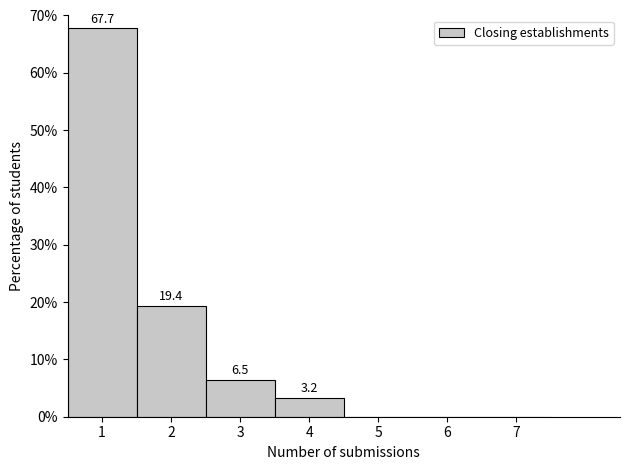

Which range on the x-axis has the tallest bar?

0.5 to 1.5